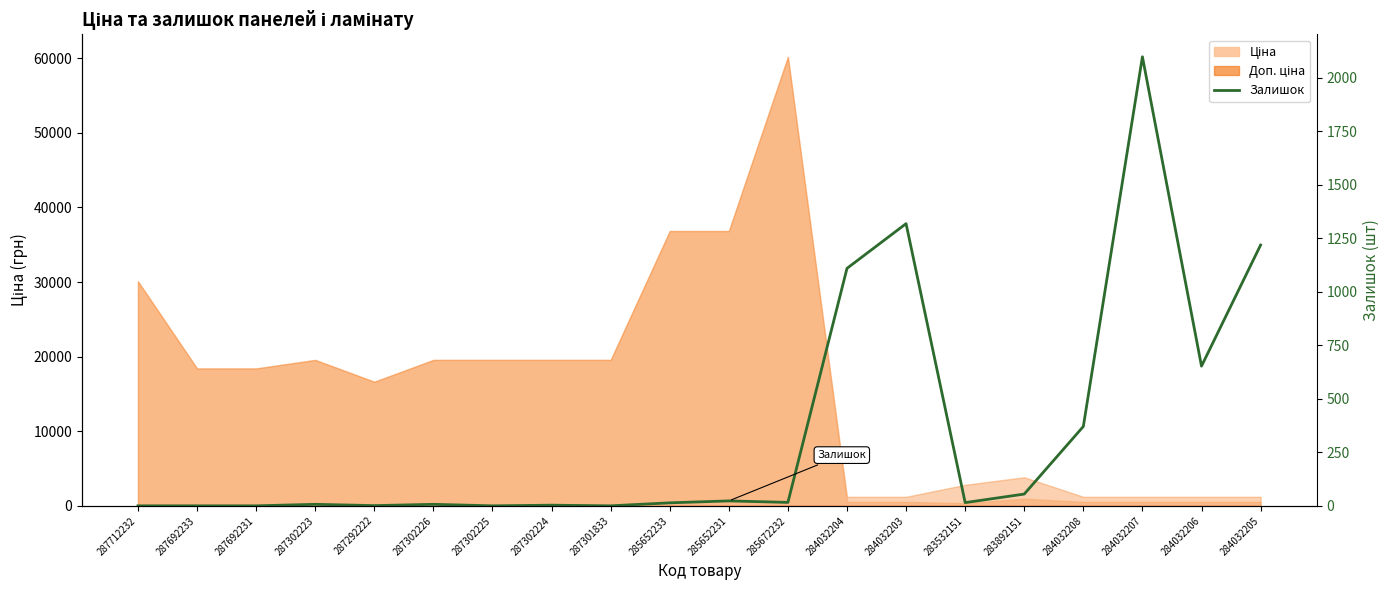

How many values are below 15?

10